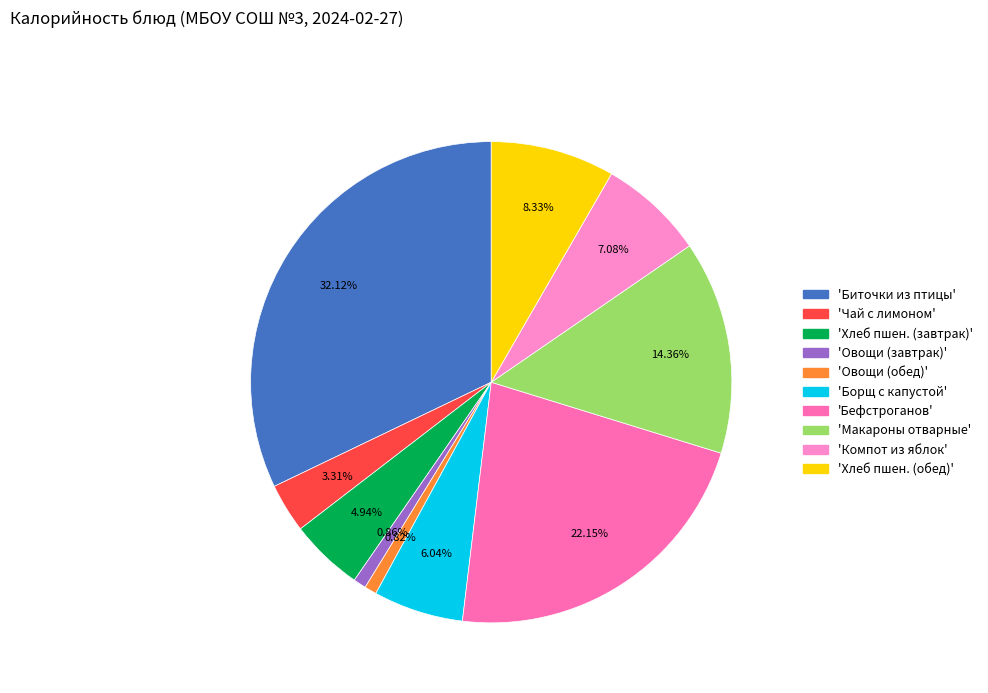

How many slices are in this pie chart?

10